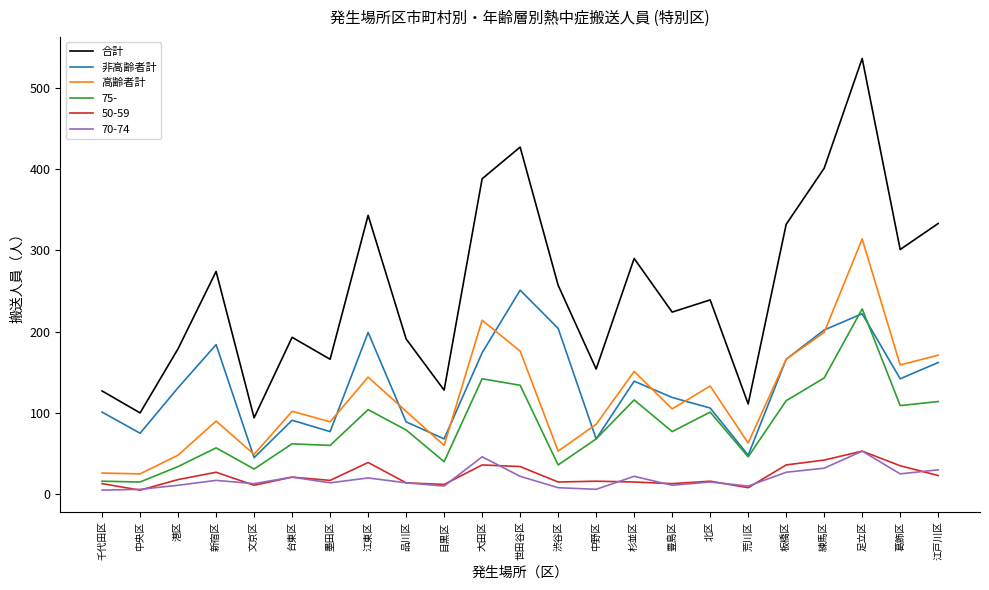

Which series changed the most between 新宿区 and 大田区?

高齢者計